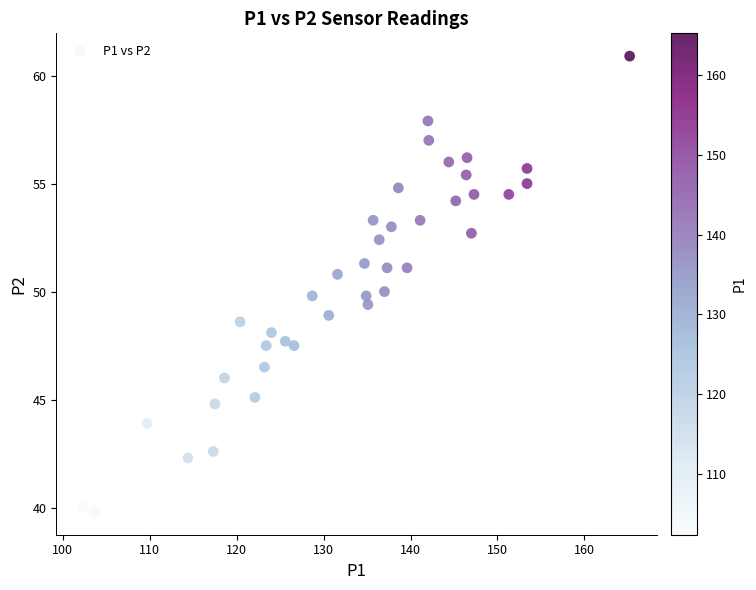

What is the range of Y values (max minus min)?

21.1